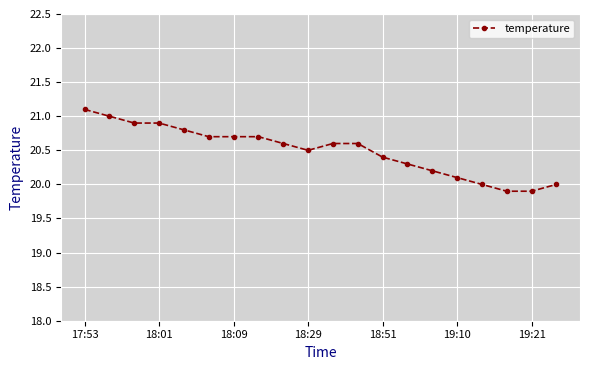

Reading left to right, what are all the values shown in this chart?

21.1	21.0	20.9	20.9	20.8	20.7	20.7	20.7	20.6	20.5	20.6	20.6	20.4	20.3	20.2	20.1	20.0	19.9	19.9	20.0